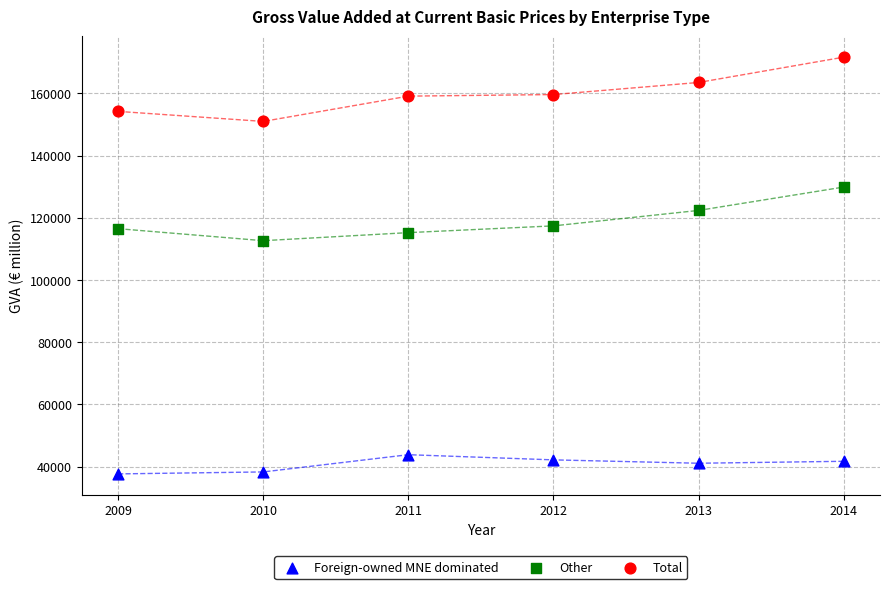

Which series contains the lowest Y value?

Foreign-owned MNE dominated